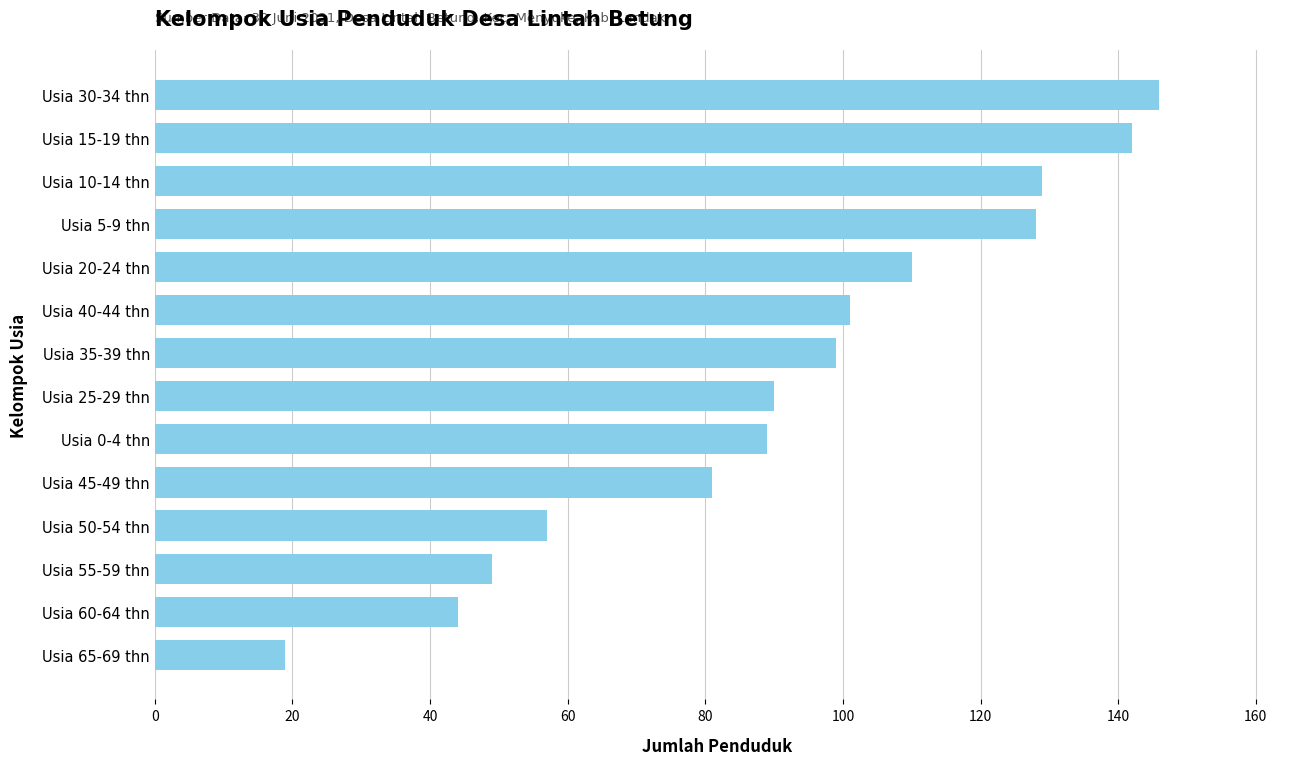

How many categories are shown in the chart?

14